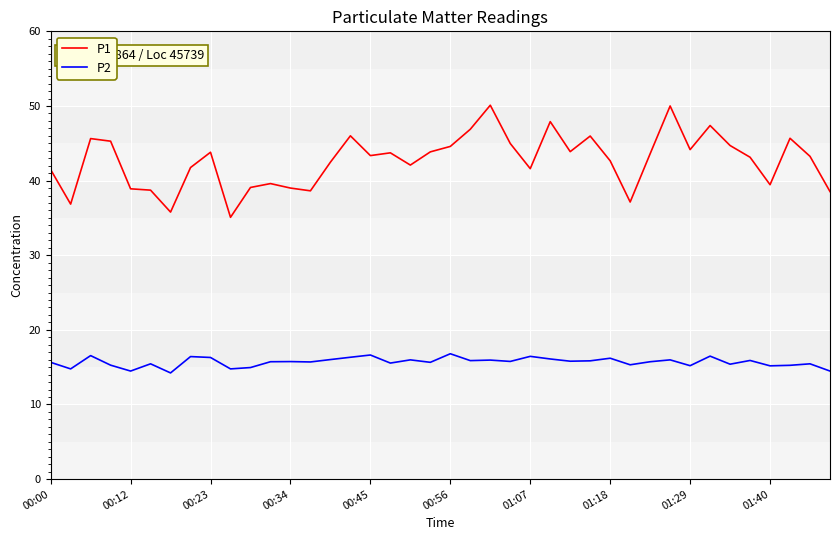

True or false: P1 and P2 cross at least once.

False